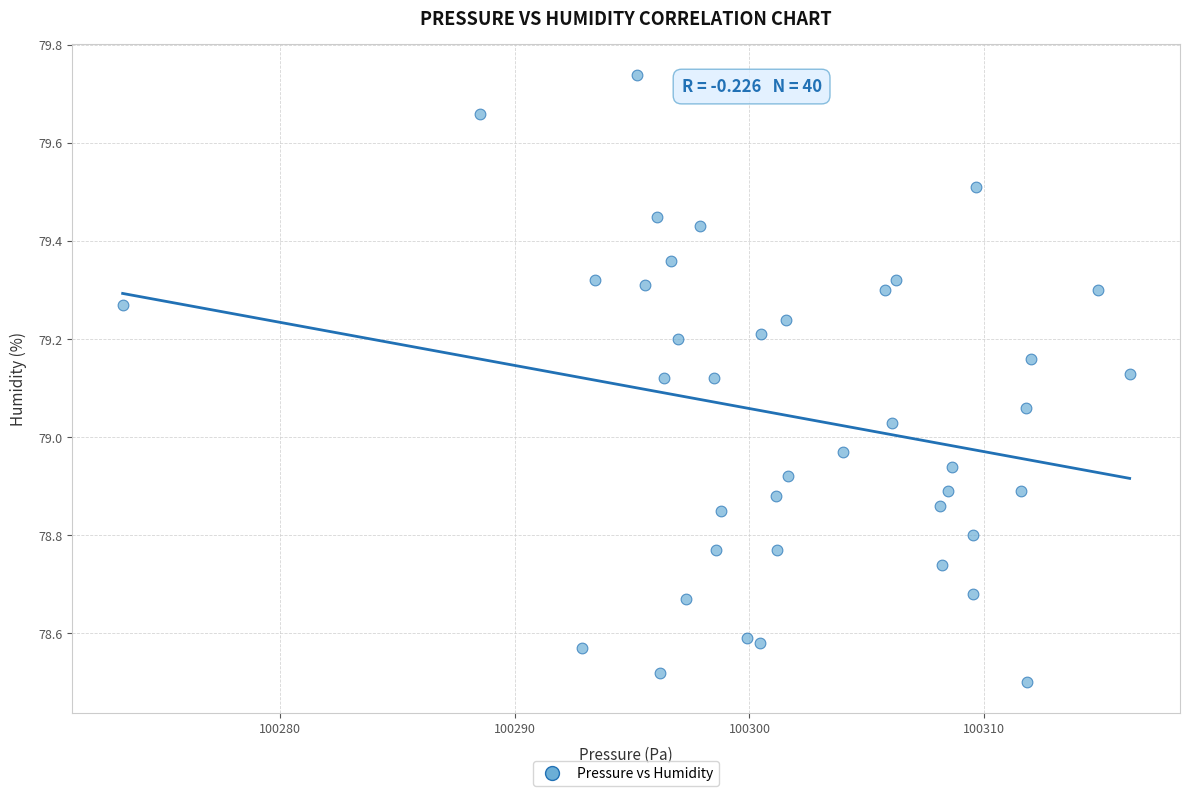

What is the range of Y values (max minus min)?

1.2